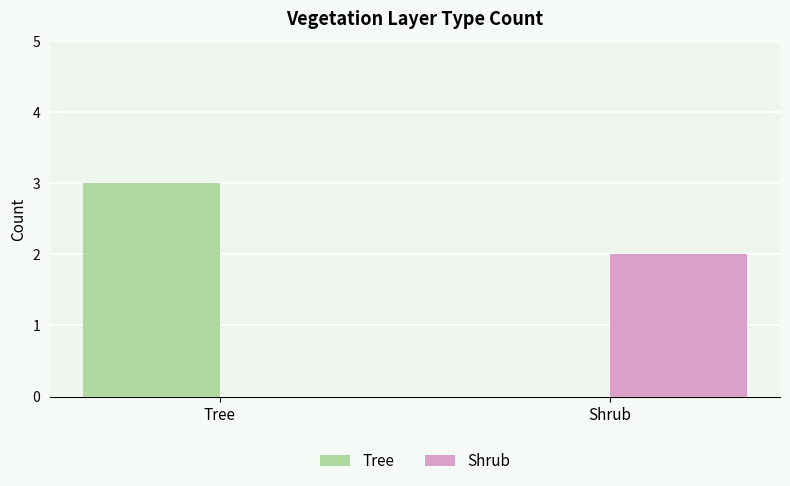

What is the greatest value displayed?

3